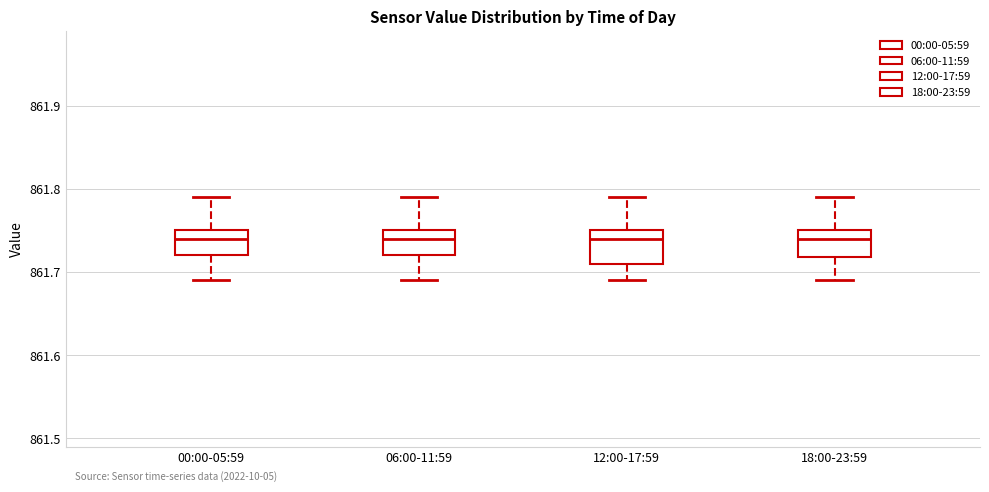

Reading left to right, read every box against the y-axis: the position of its median line, the range the box covers, and the ends of its whiskers. The values are not printed on the chart, so give them approximately, as read against the axis.

00:00-05:59: median 861.74, box 861.72 to 861.75, whiskers 861.69 to 861.79
06:00-11:59: median 861.74, box 861.72 to 861.75, whiskers 861.69 to 861.79
12:00-17:59: median 861.74, box 861.71 to 861.75, whiskers 861.69 to 861.79
18:00-23:59: median 861.74, box 861.72 to 861.75, whiskers 861.69 to 861.79